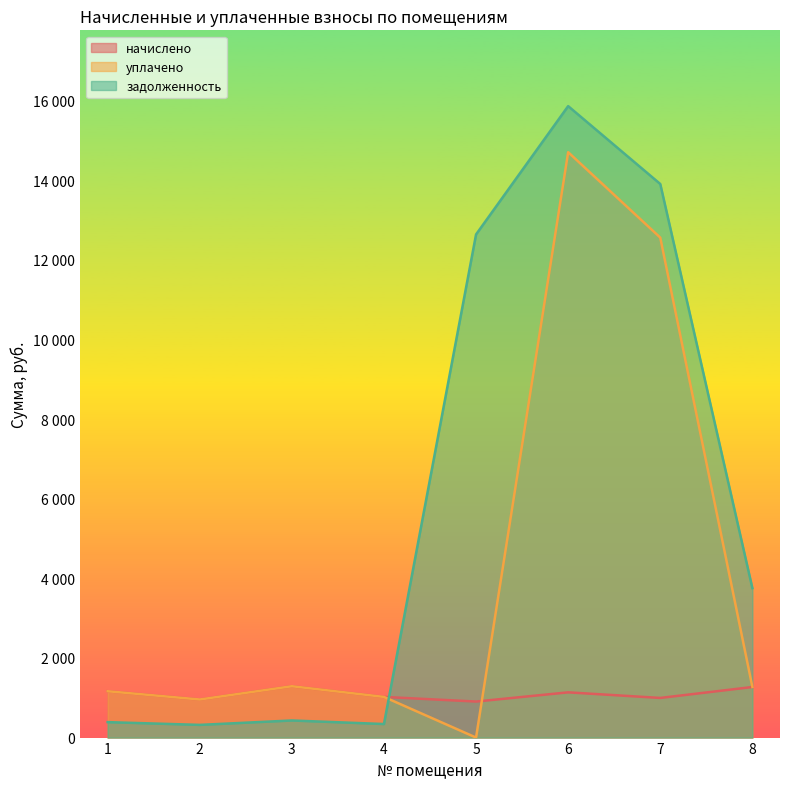

The value of уплачено at 2 is 956.9. True or false?

True